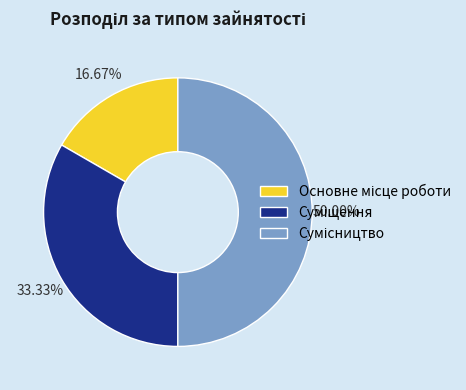

Is it true that Суміщення is 33% of the pie?

True